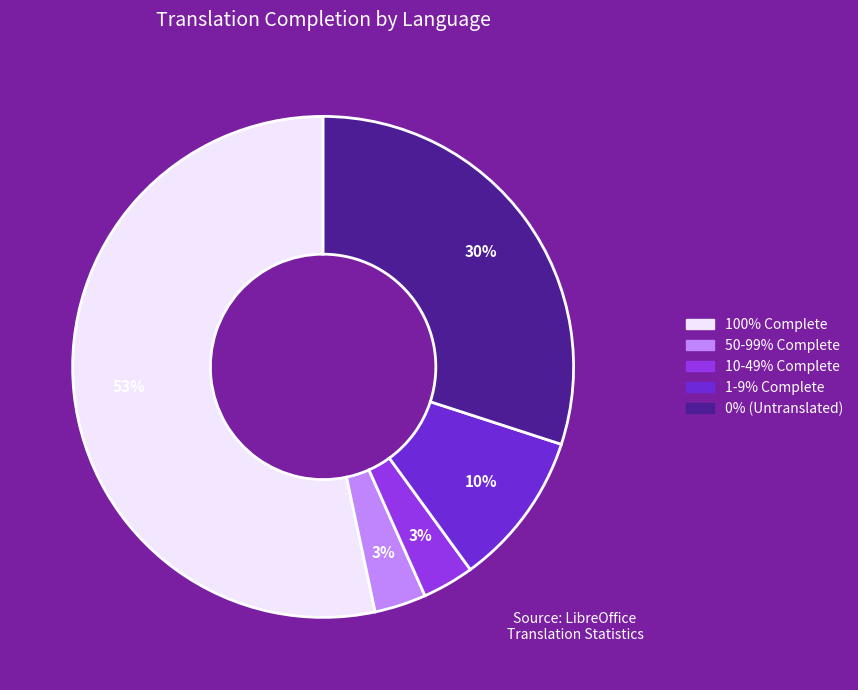

To the nearest percent, what is the average slice percentage?

20%